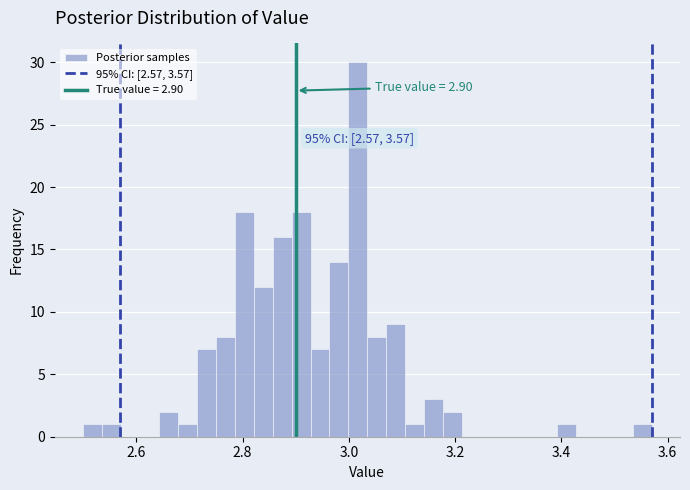

Read against the x-axis, roughly where is the centre of the tallest bar?

3.02